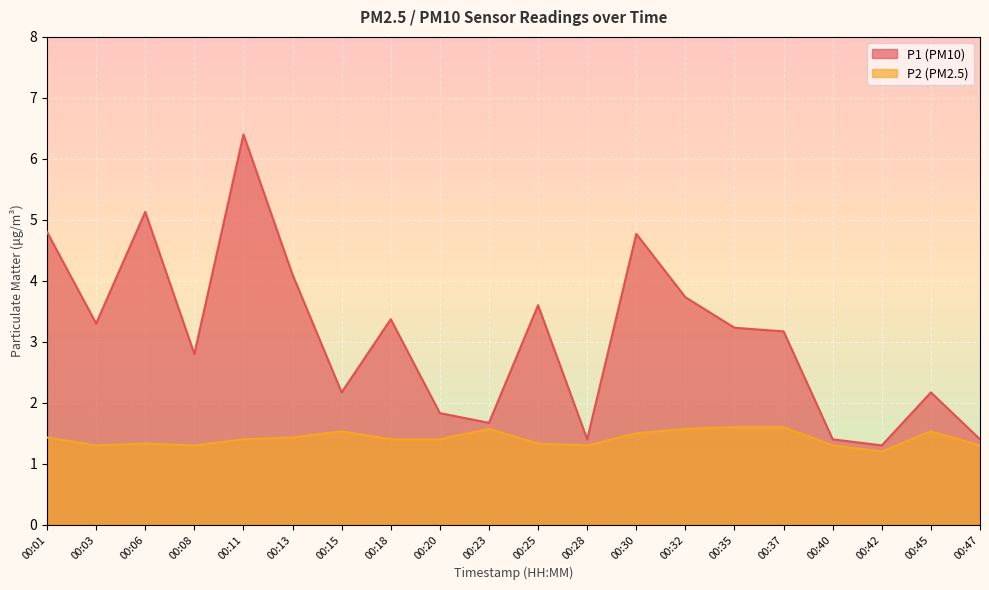

At which category does the chart reach its minimum across all series?

00:42